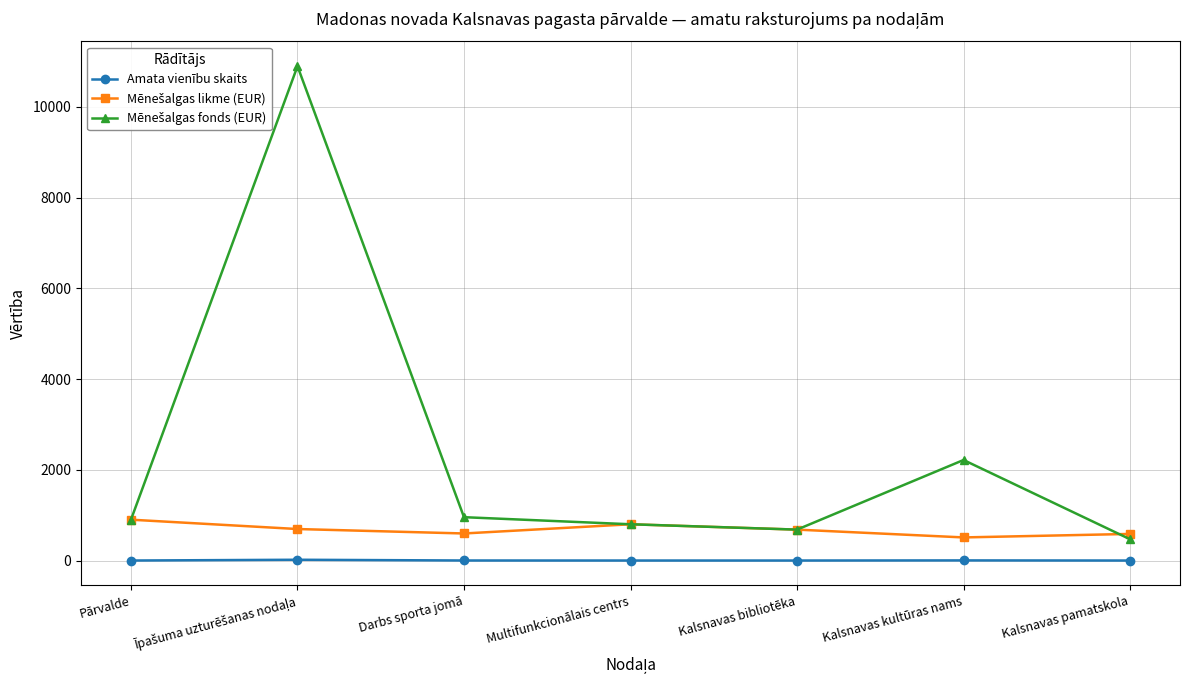

What is the label of the 3rd point from the left?

Darbs sporta jomā